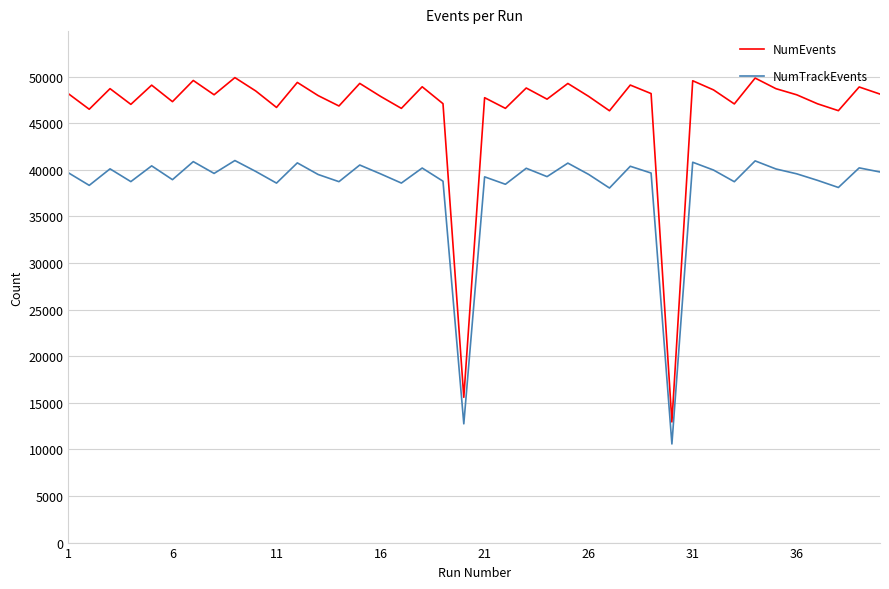

Count the number of data series in this chart.

2